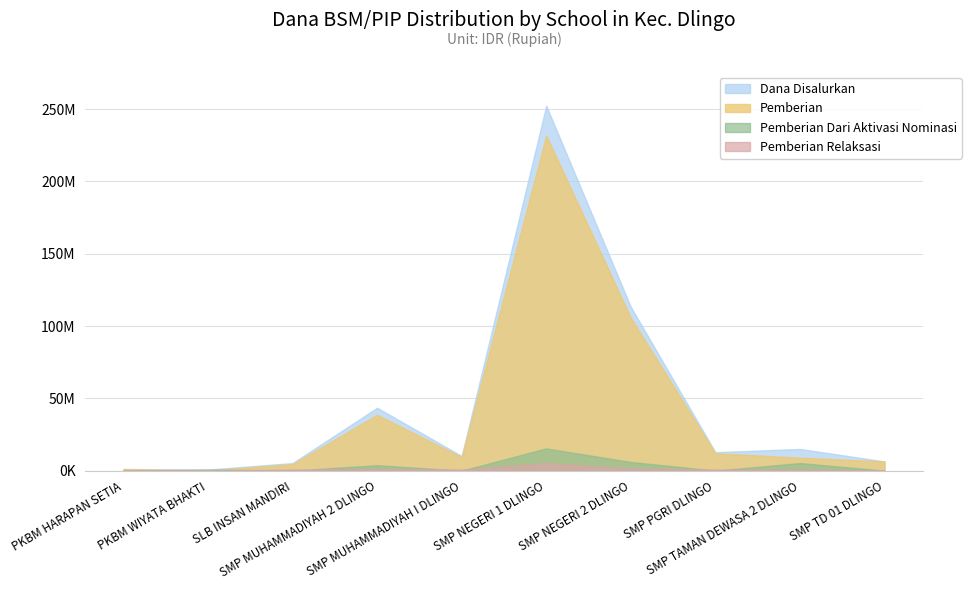

What is the value of the Dana Disalurkan point at the 9th from the left?

15000000